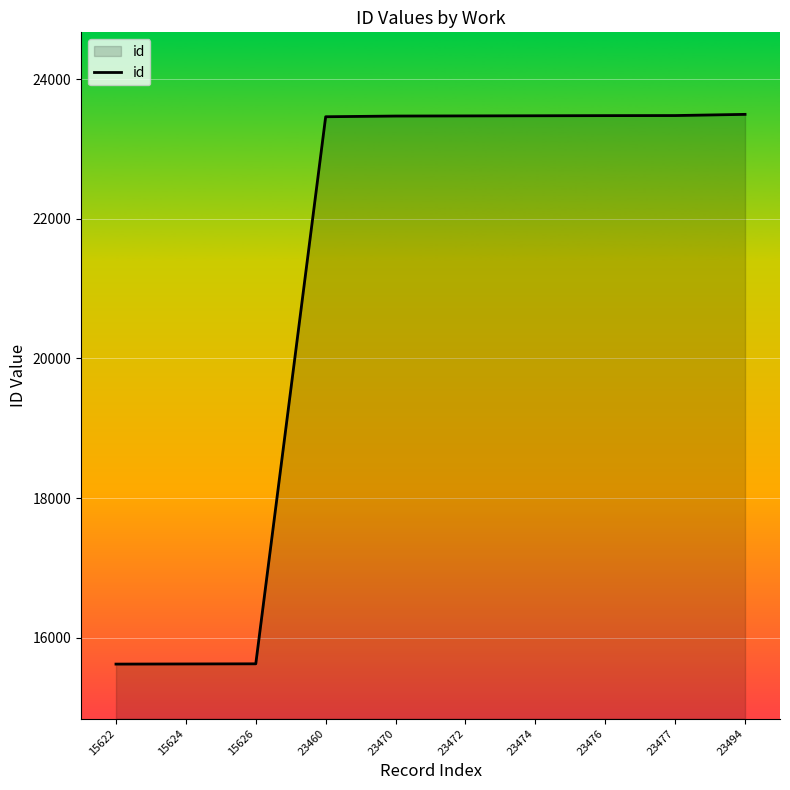

Is it true that the value at 15622 is 15622?

True